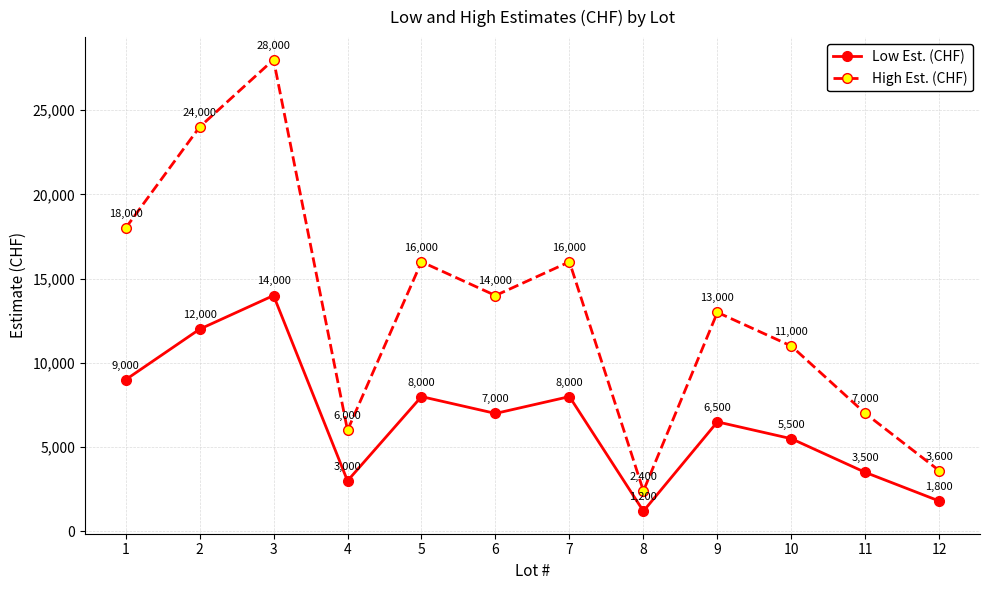

At how many categories does at least one series exceed 22886?

2